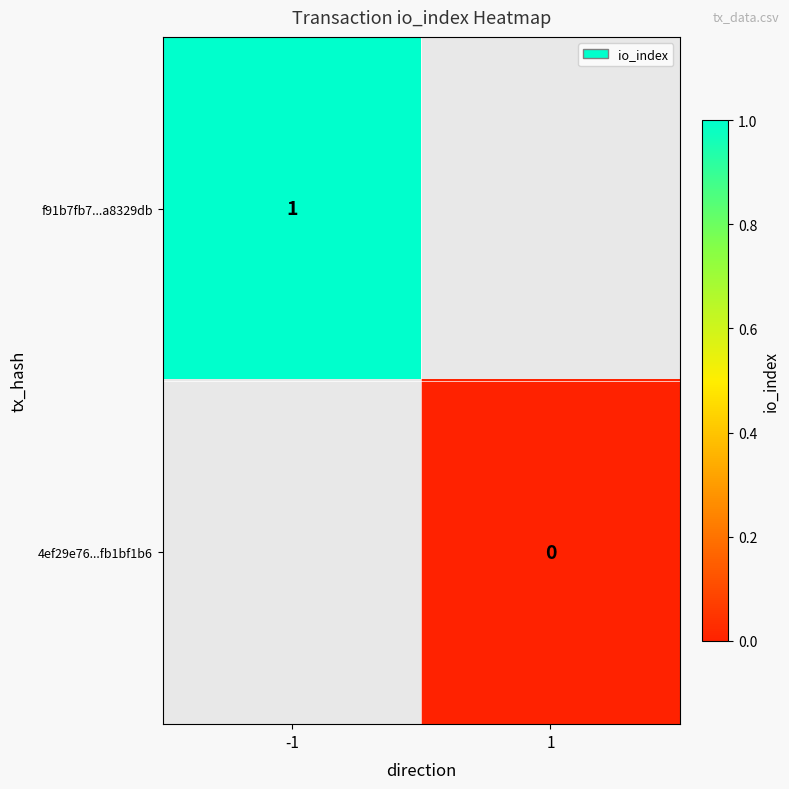

The value of f91b7fb7...a8329db at -1 is 1. True or false?

True